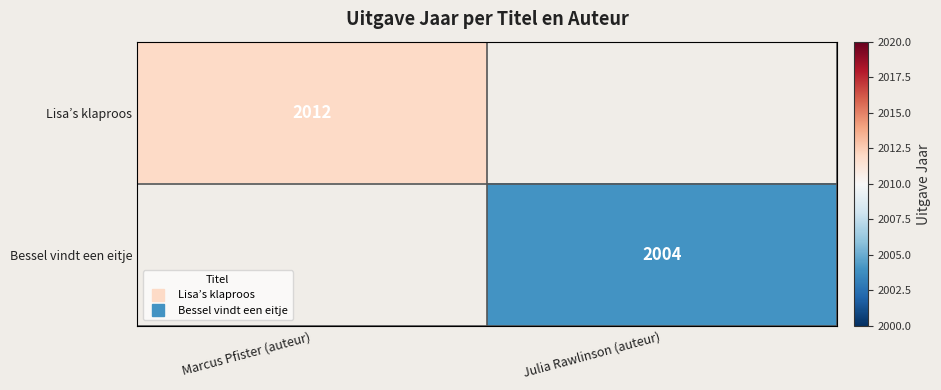

At which label is Lisa’s klaproos closest to 2012?

Marcus Pfister (auteur)